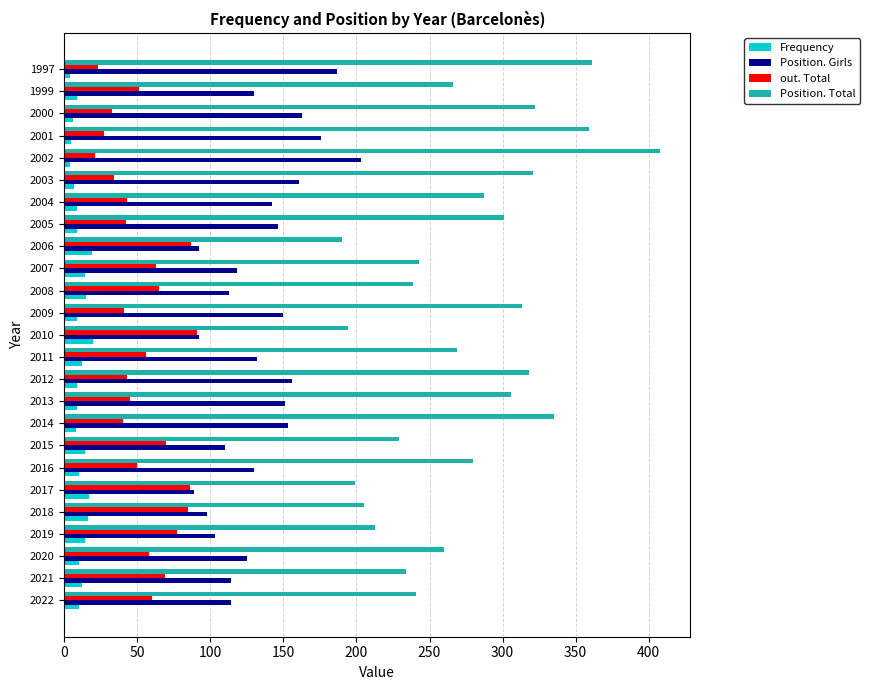

At which category is the sum across all series the highest?

2002